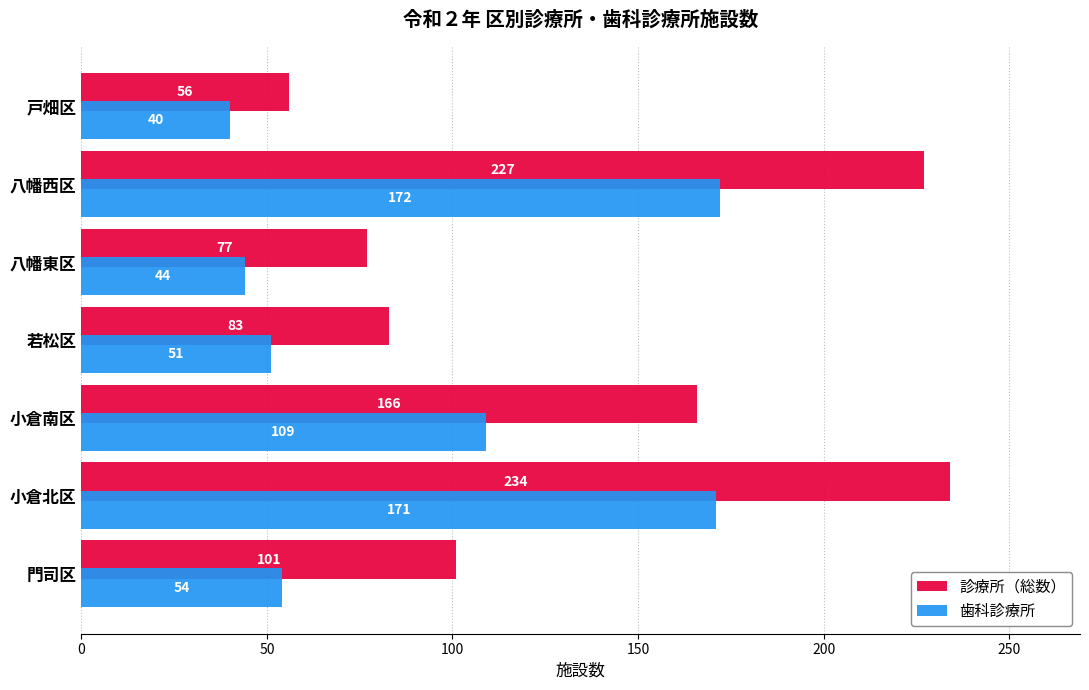

What is the average value of the 歯科診療所 series?

92